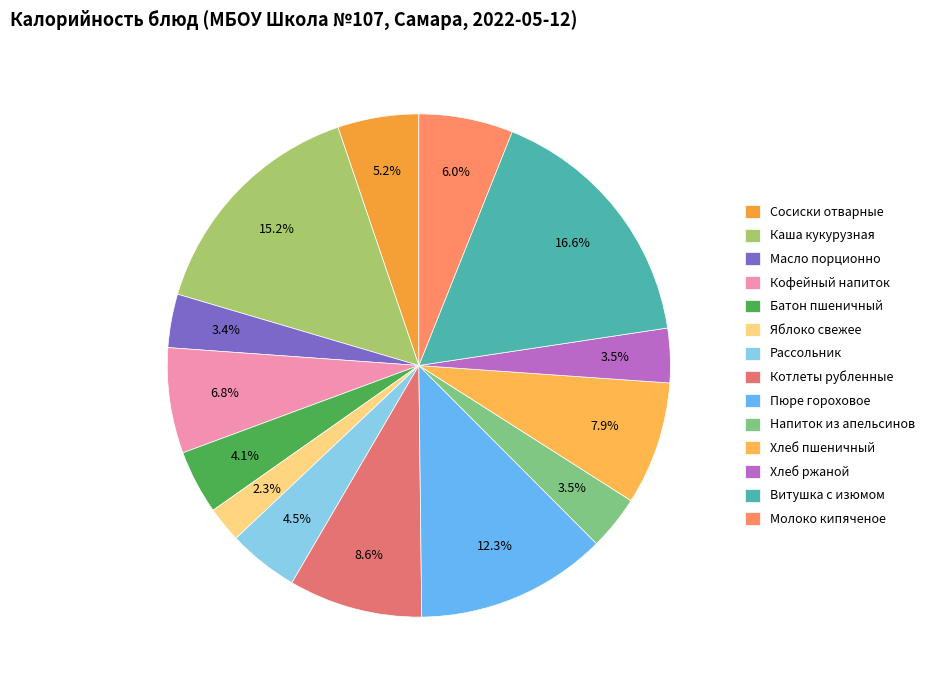

Rank the categories by value from highest to lowest.

Витушка с изюмом, Каша кукурузная, Пюре гороховое, Котлеты рубленные, Хлеб пшеничный, Кофейный напиток, Молоко кипяченое, Сосиски отварные, Рассольник, Батон пшеничный, Напиток из апельсинов, Хлеб ржаной, Масло порционно, Яблоко свежее